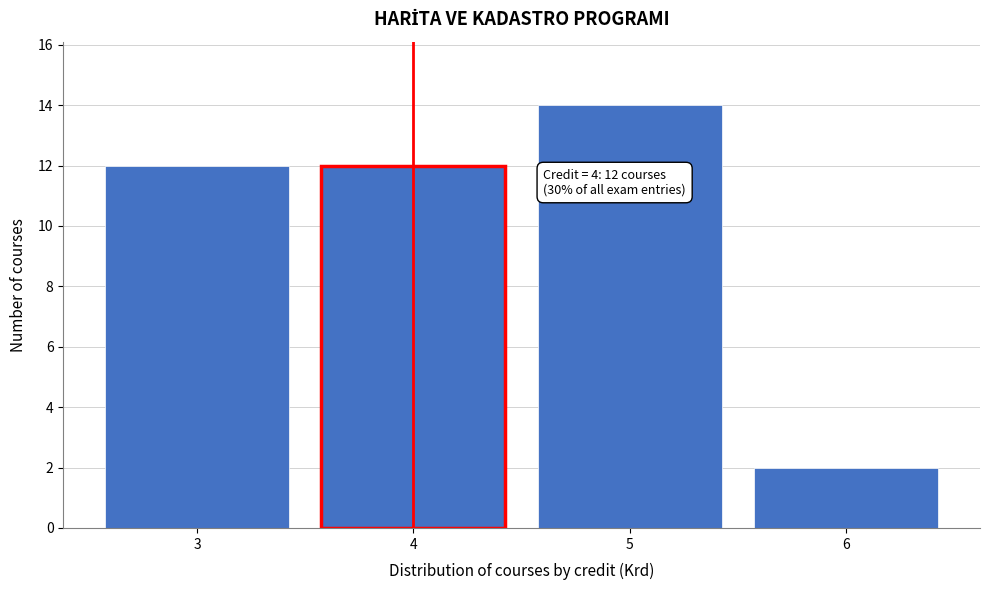

Reading left to right, extract all data points from this chart.

12	12	14	2